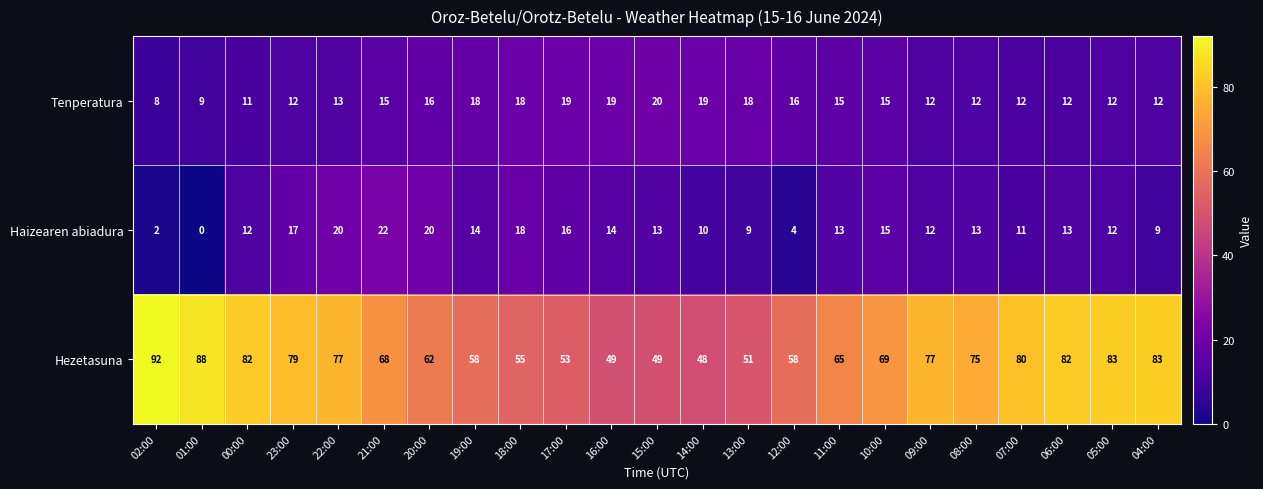

At which label does Hezetasuna first exceed 69?

02:00